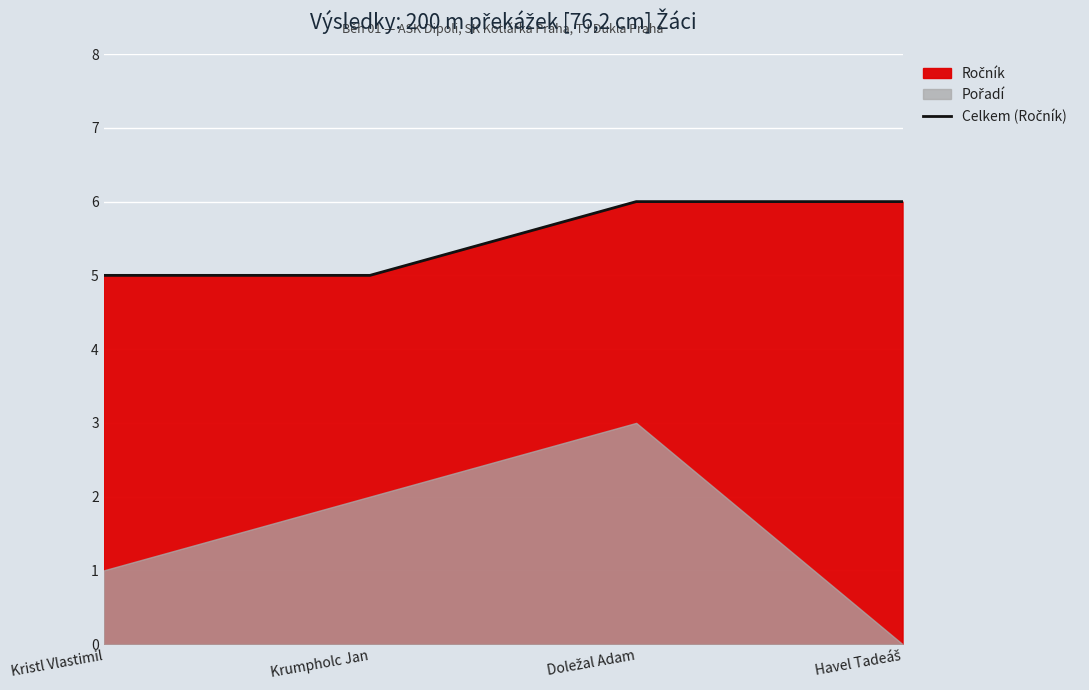

What is the label of the 4th point from the left?

Havel Tadeáš